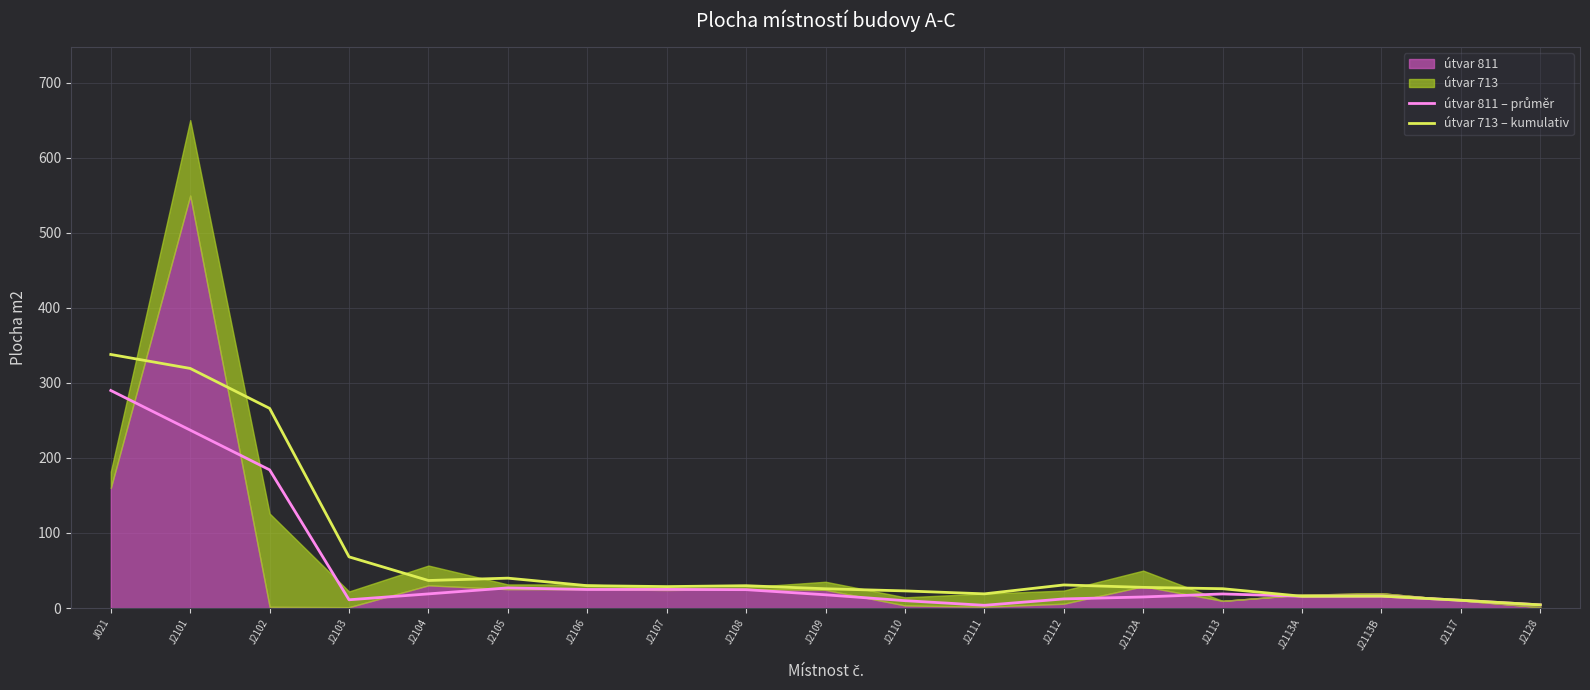

At which category does útvar 811 – průměr reach its first local peak?

J2105